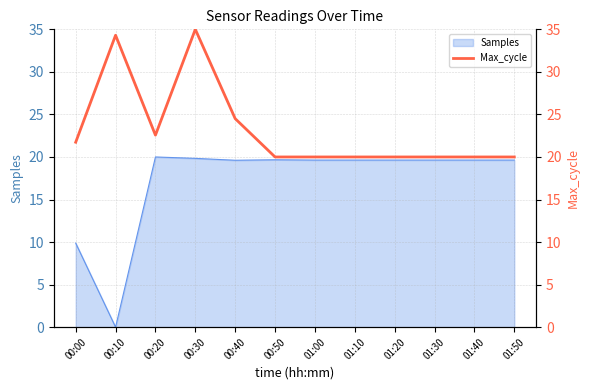

True or false: Samples has a value of 31.0 at 00:40.

False